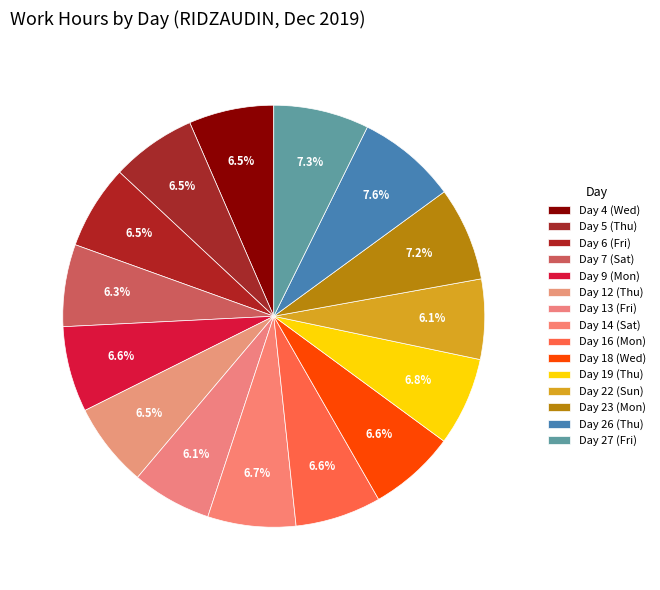

Rank the categories by value from lowest to highest.

Day 13 (Fri), Day 22 (Sun), Day 7 (Sat), Day 6 (Fri), Day 12 (Thu), Day 4 (Wed), Day 5 (Thu), Day 9 (Mon), Day 16 (Mon), Day 18 (Wed), Day 14 (Sat), Day 19 (Thu), Day 23 (Mon), Day 27 (Fri), Day 26 (Thu)